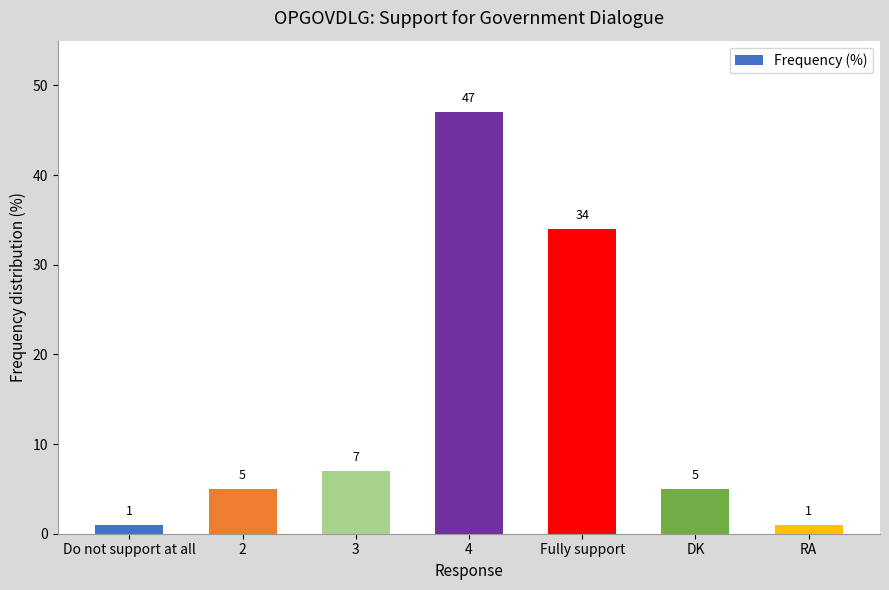

Is it true that the value at Do not support at all is 1?

True